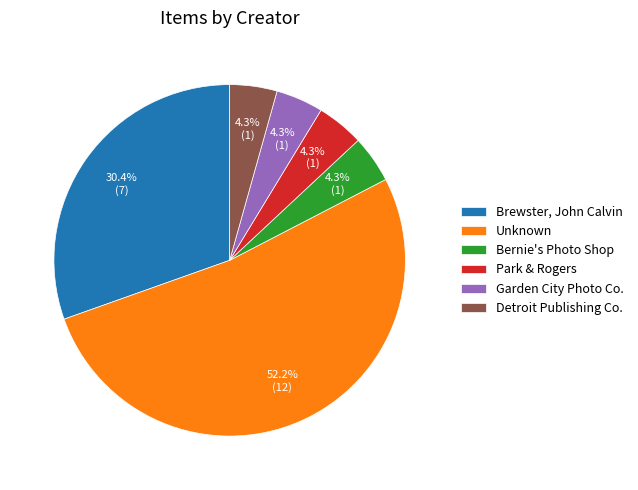

Is there a majority slice in this chart?

Yes